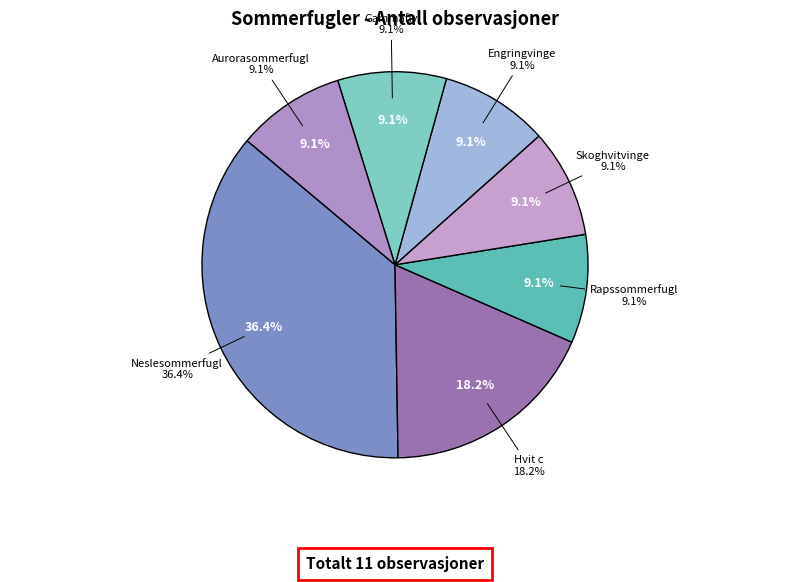

Do Aurorasommerfugl and Rapssommerfugl together represent more than half of the pie?

No